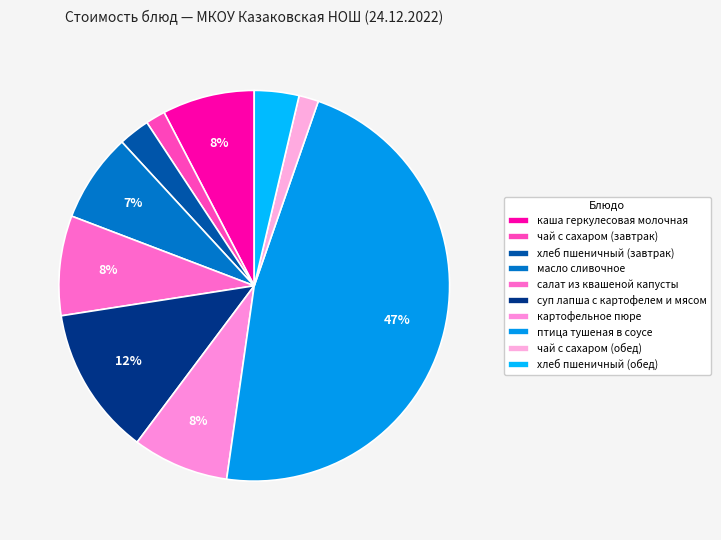

Count the number of slices in the pie.

10